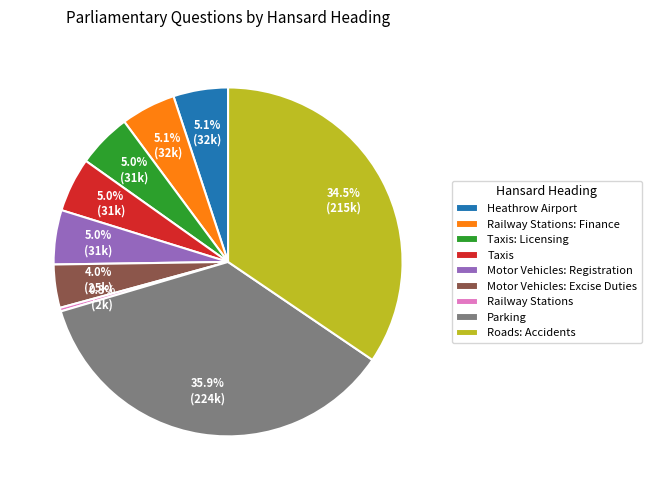

Which slice is the smallest?

Railway Stations